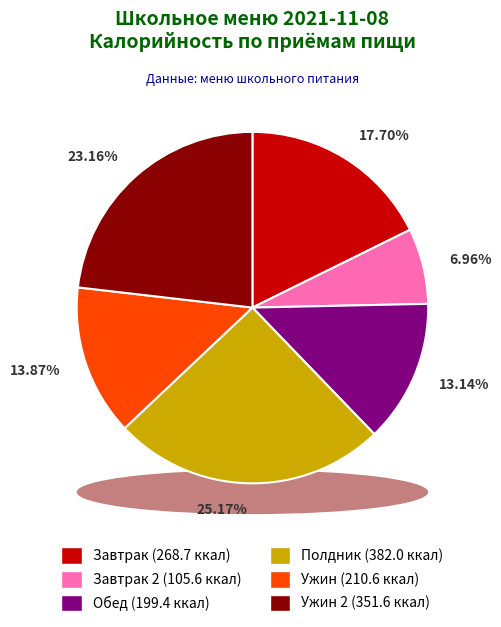

What is the change in value from Завтрак 2 to Ужин 2?

+246.0